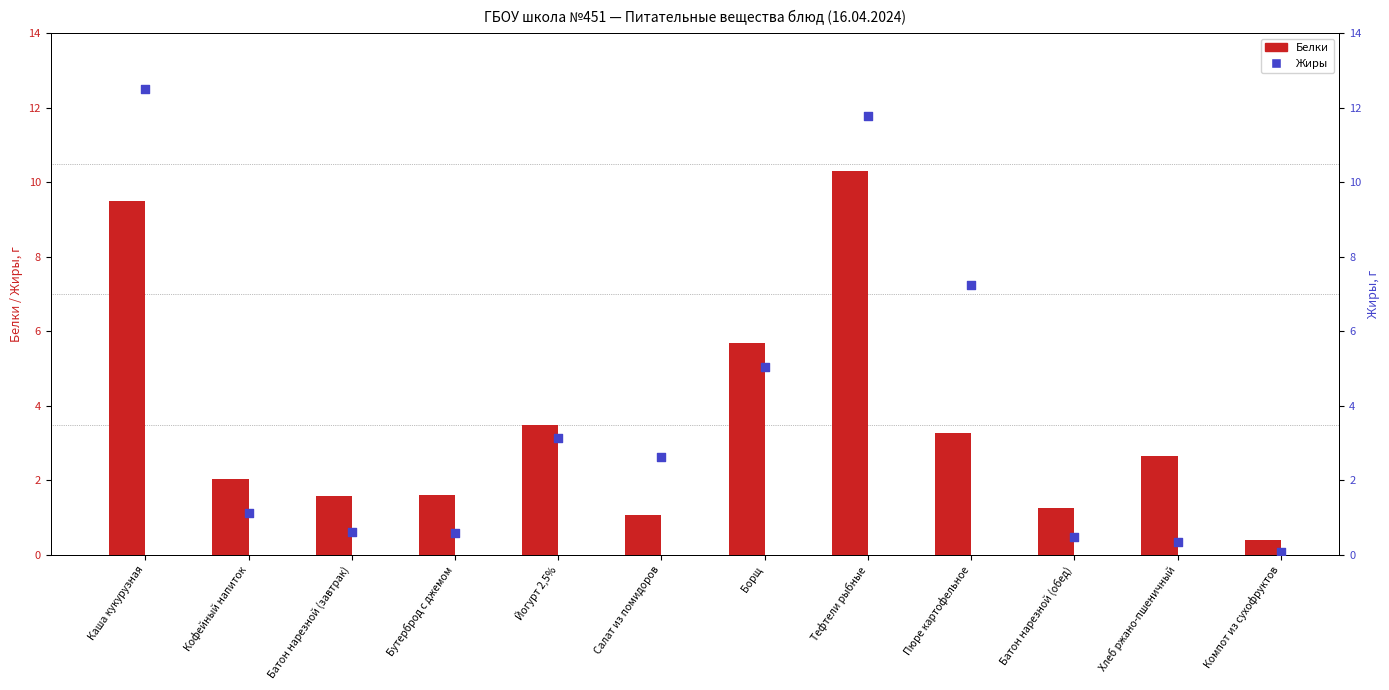

What is the total value across all series at Борщ?

10.8